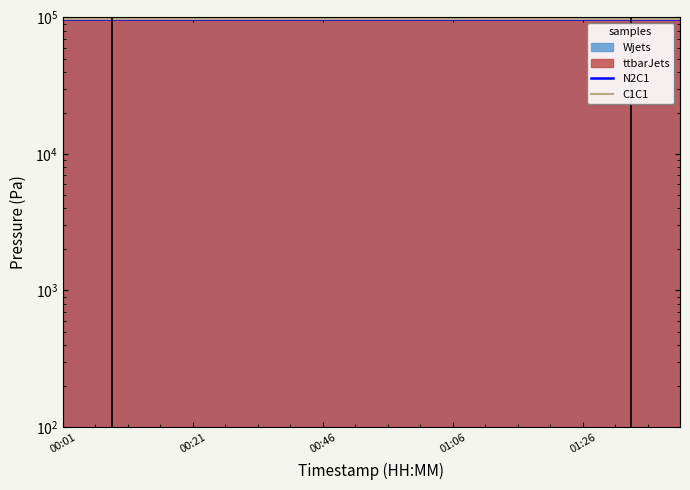

At how many categories does at least one series exceed 97726?

19